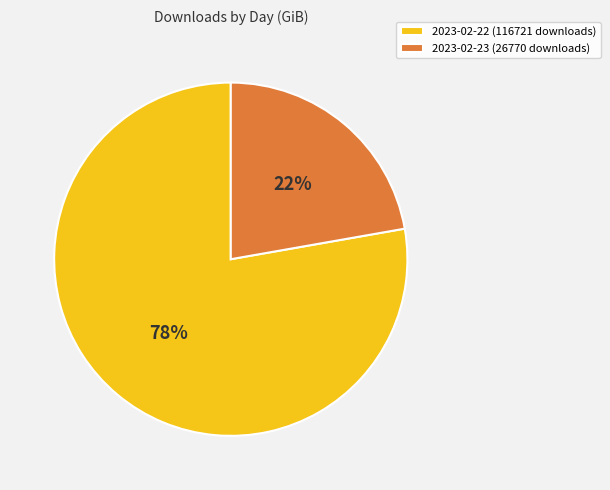

To the nearest percent, what is the difference between the largest and smallest slice percentages?

56%